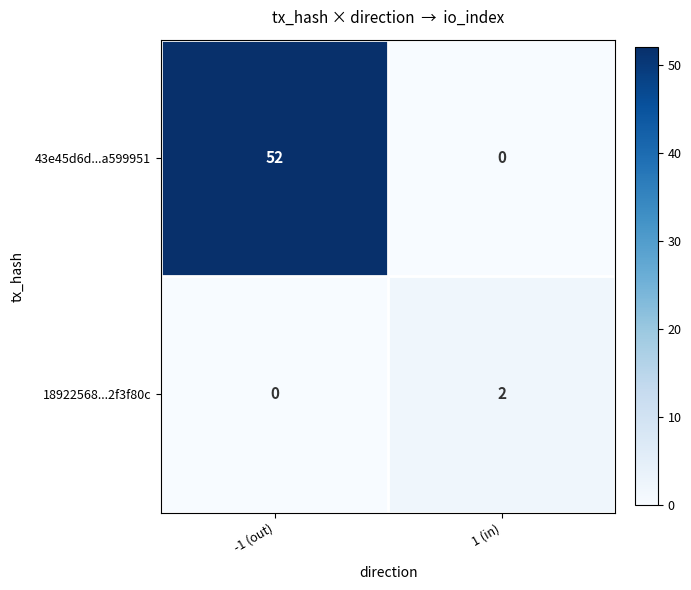

The 18922568...2f3f80c series shows 2 at 1 (in). True or false?

True